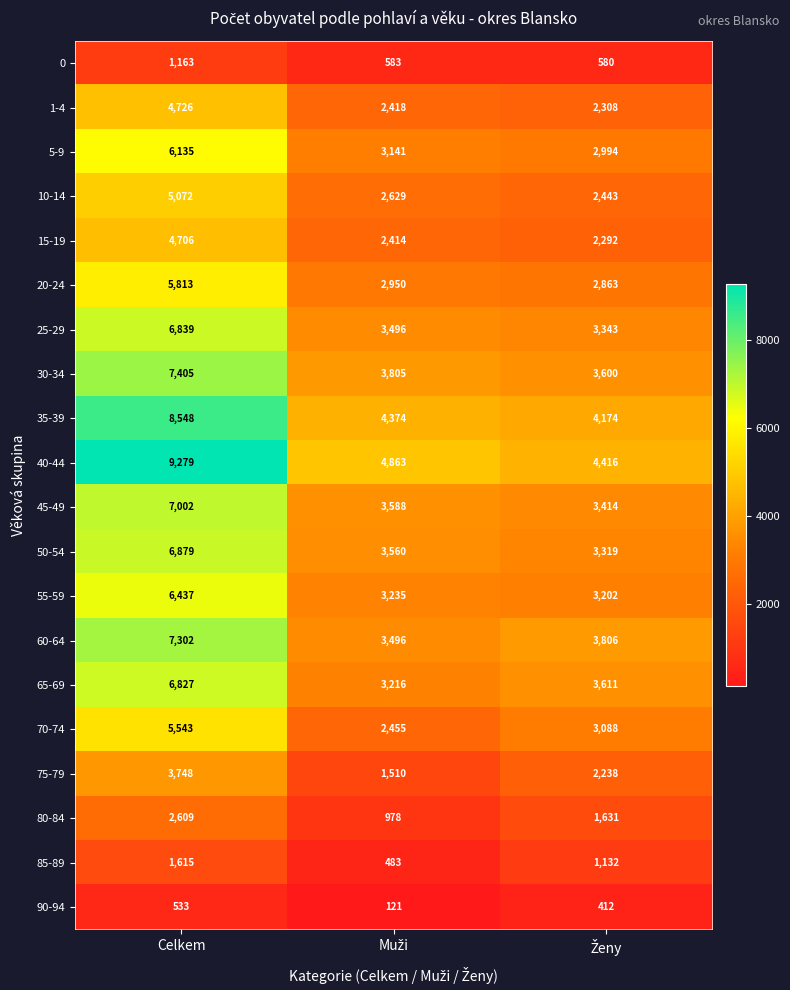

True or false: 80-84 has a value of 3464 at Celkem.

False